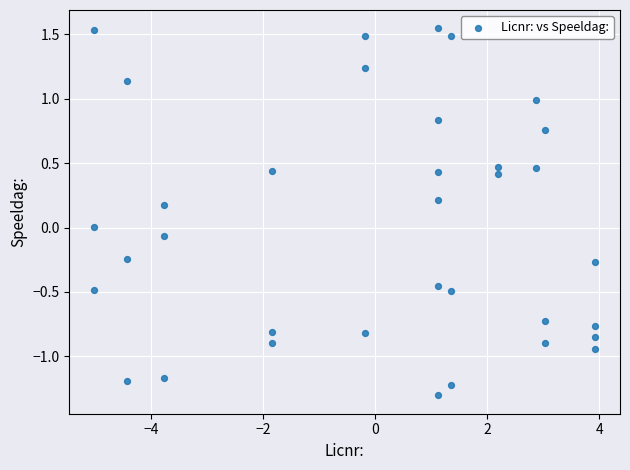

What is the range of X values (max minus min)?

8.9